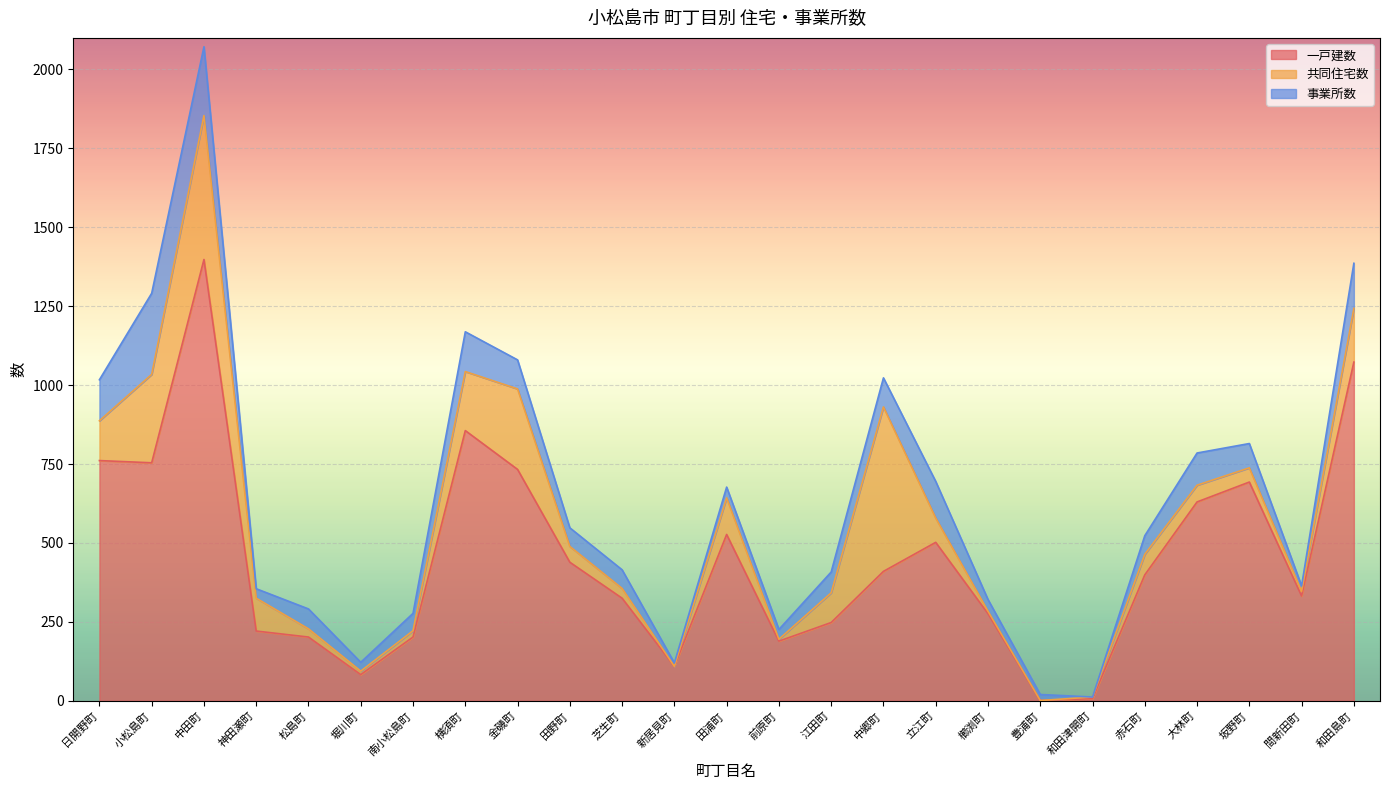

List the series in order of their peak value, highest first.

一戸建数, 共同住宅数, 事業所数